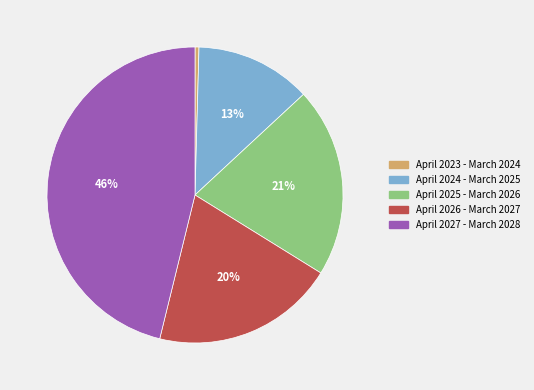

Which category has the smallest portion of the pie?

April 2023 - March 2024